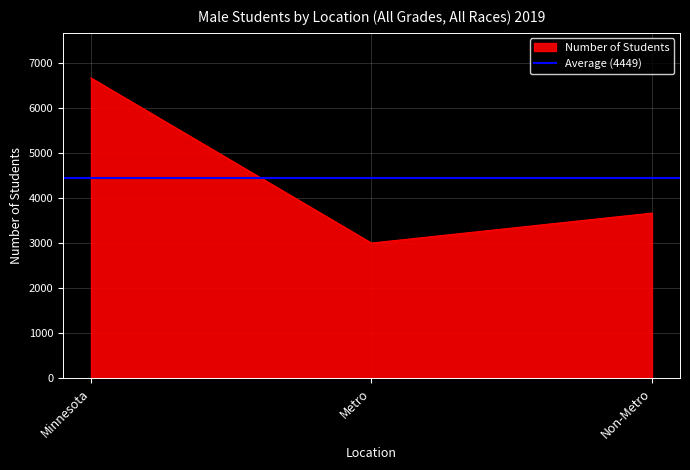

Reading left to right, transcribe all the data shown in this chart.

Minnesota: 6674.0	0.1
Metro: 3004.0	0.1
Non-Metro: 3670.0	0.1